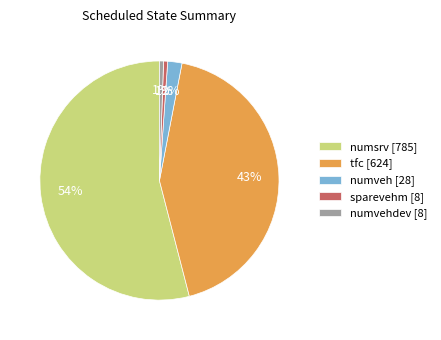

How many segments does this pie chart have?

5